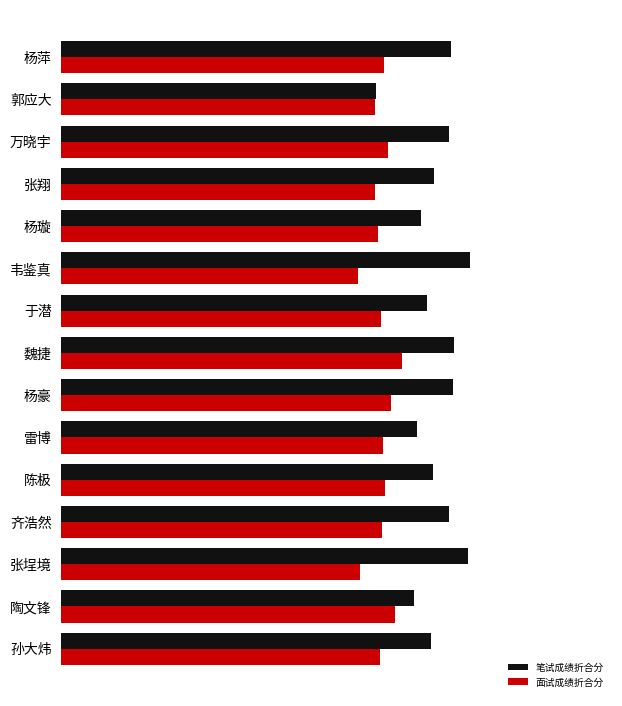

What are all the series names shown in the legend?

笔试成绩折合分, 面试成绩折合分